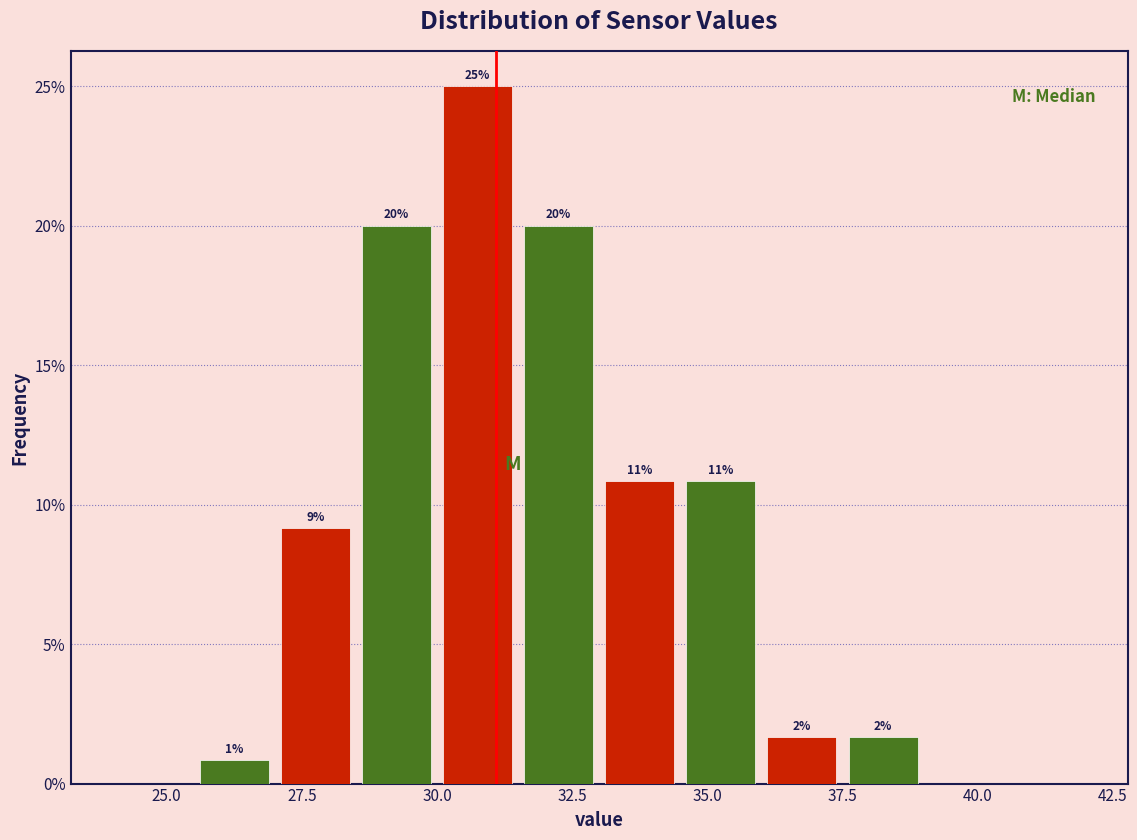

Around what value on the x-axis is the tallest bar? Give the approximate position of its centre, as read against the axis.

31.0